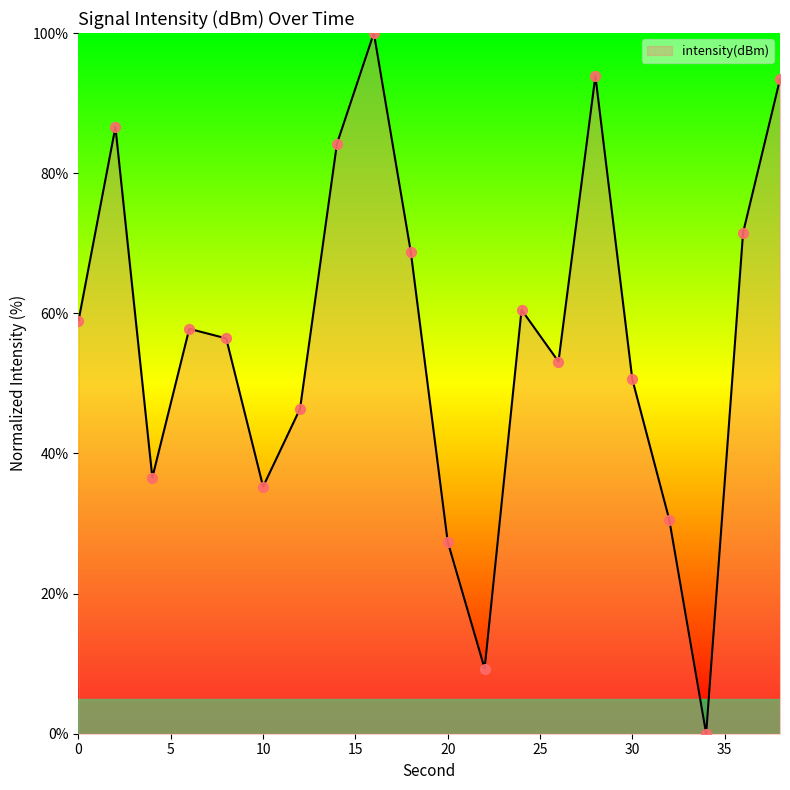

What is the maximum value shown in the chart?

100.0